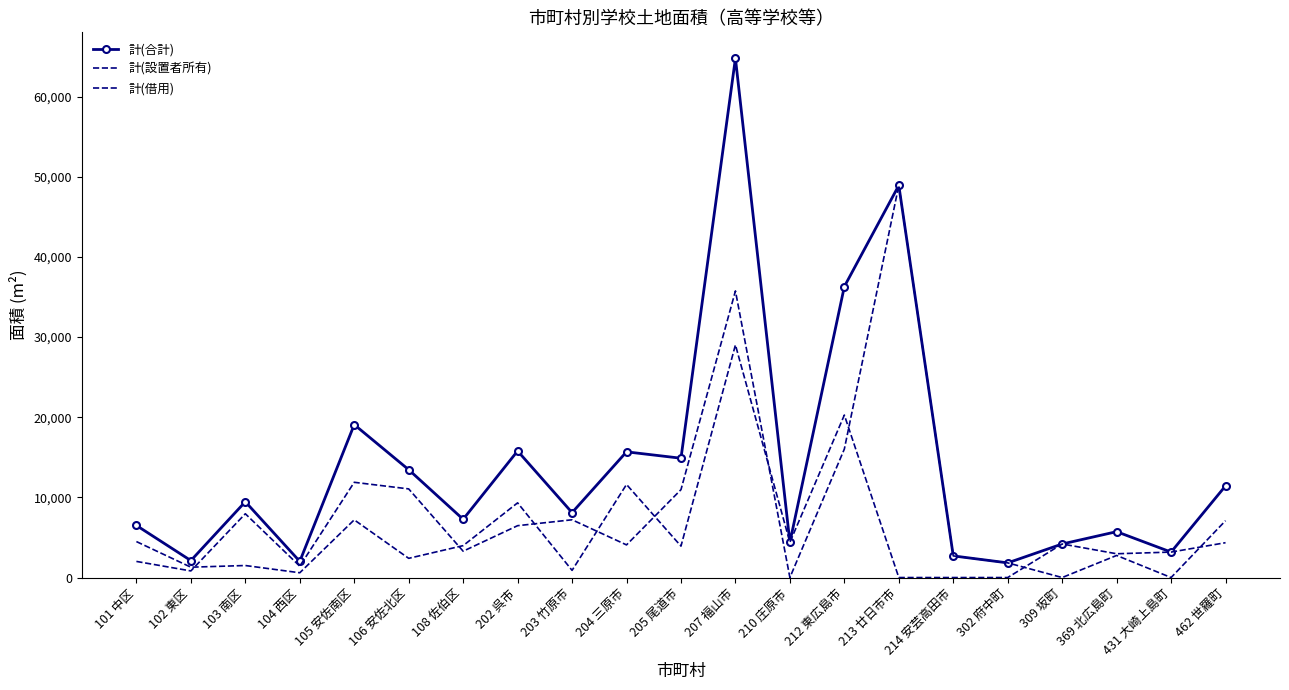

Between 108 佐伯区 and 207 福山市, which is larger?

207 福山市